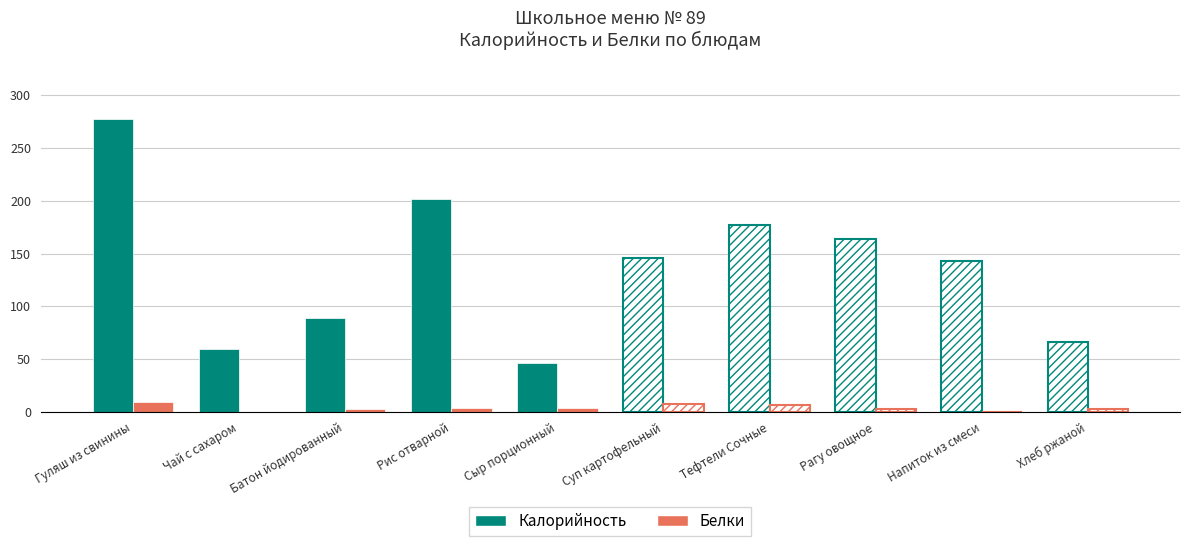

What is the approximate value of Калорийность at Рис отварной?

201.5